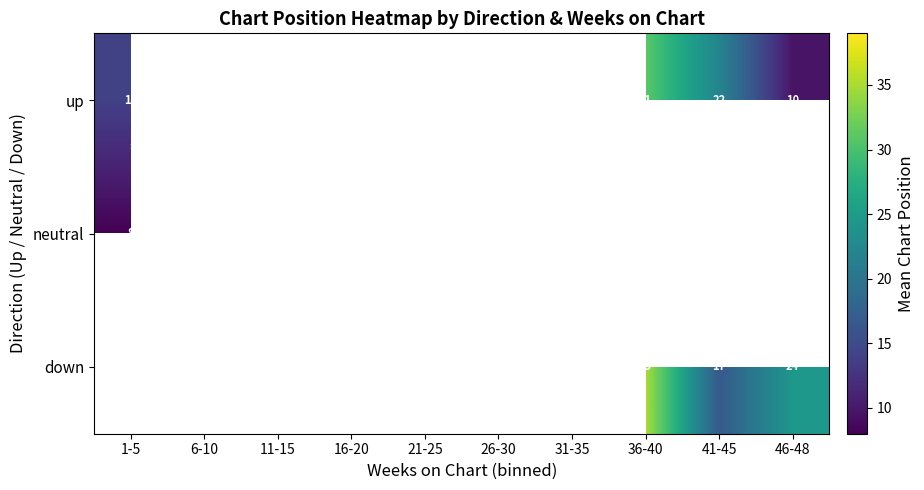

Is the value of neutral at 41-45 greater than the value of up at 31-35?

No